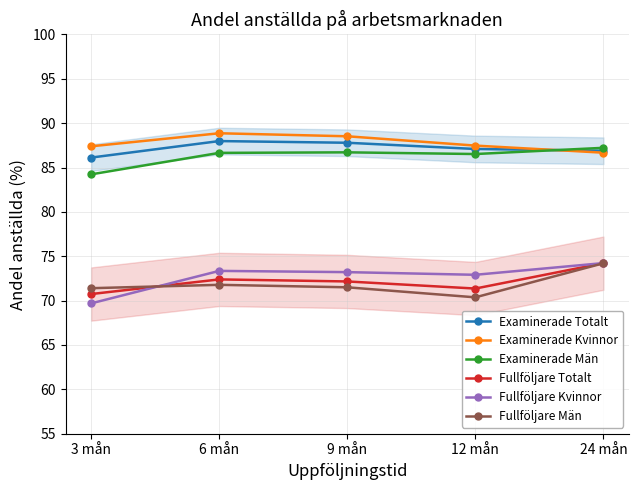

What is the greatest value displayed?

88.9